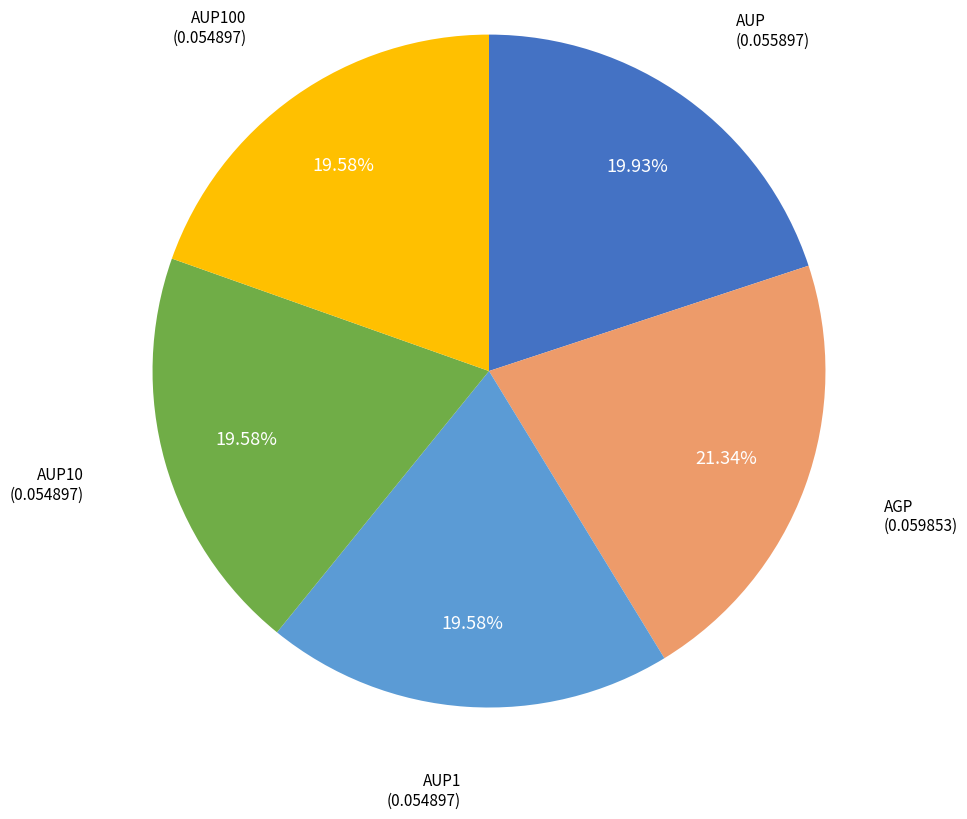

How many segments does this pie chart have?

5